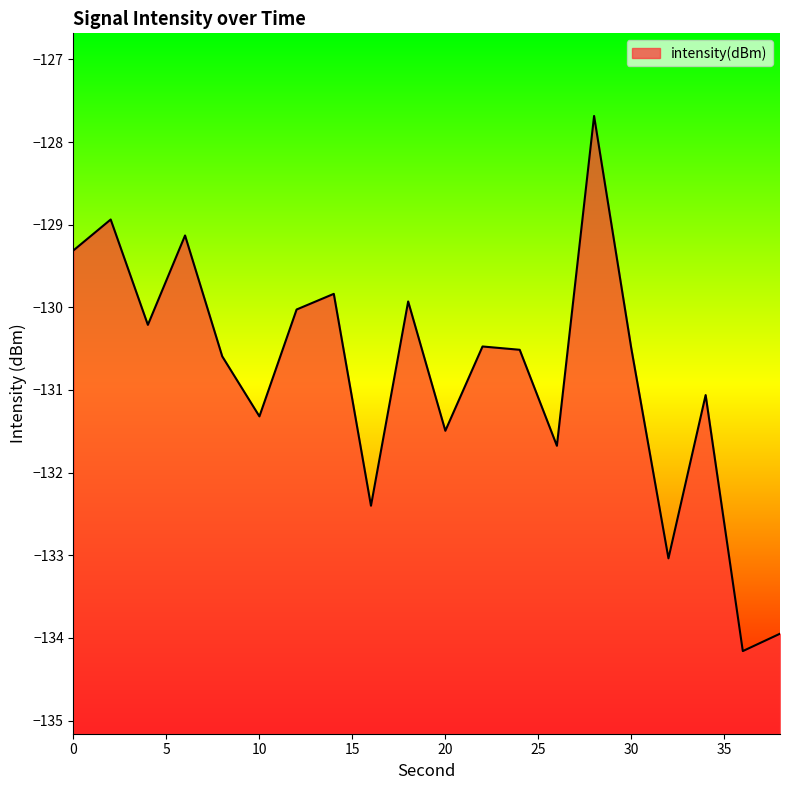

True or false: the data has more than 1 interior local peaks.

True